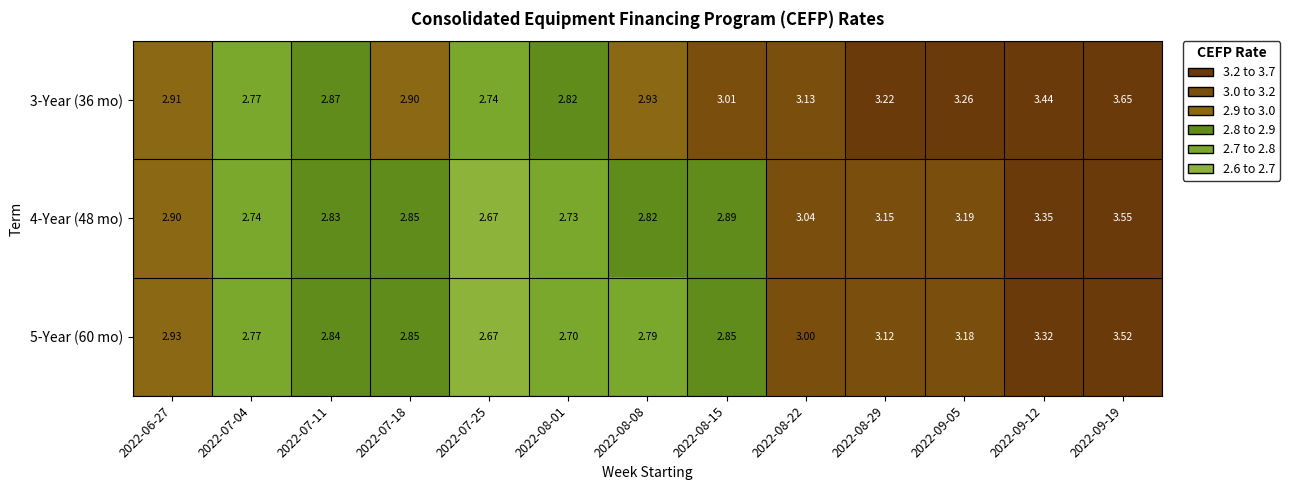

How many data points does each series have?

13